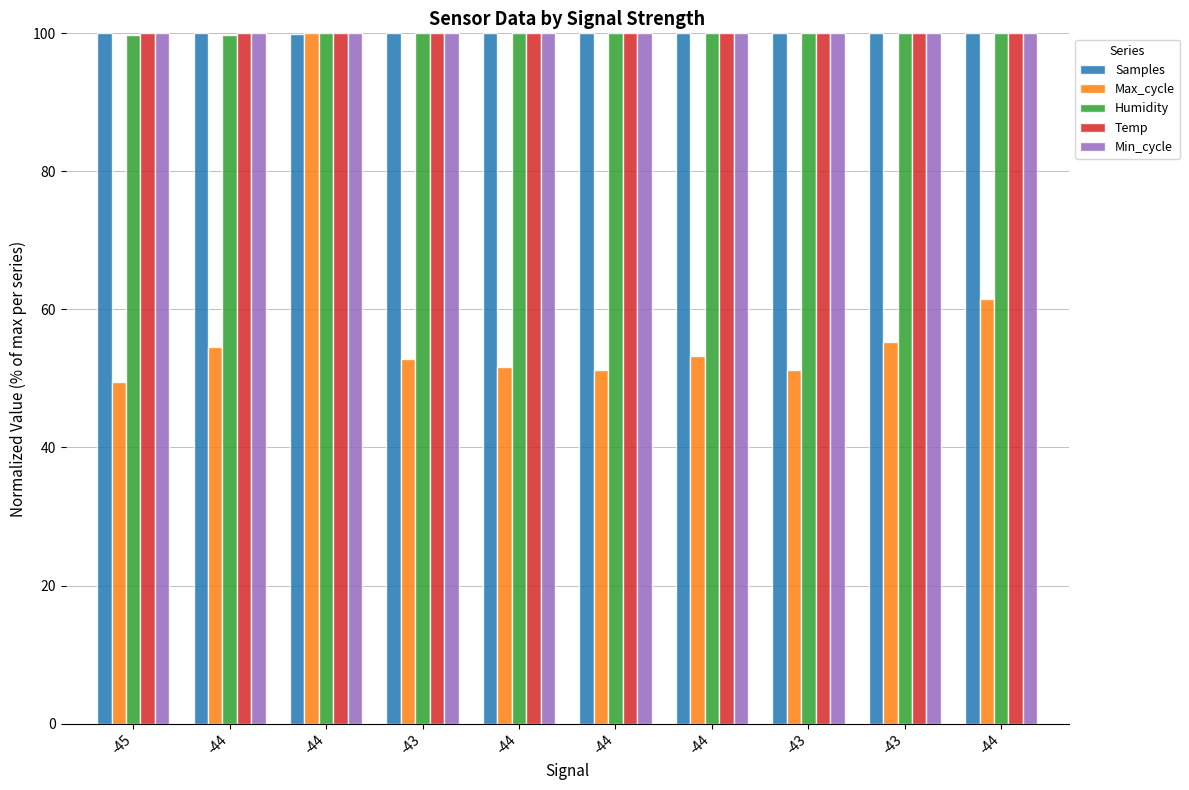

What is the lowest value of the Humidity series?

99.8